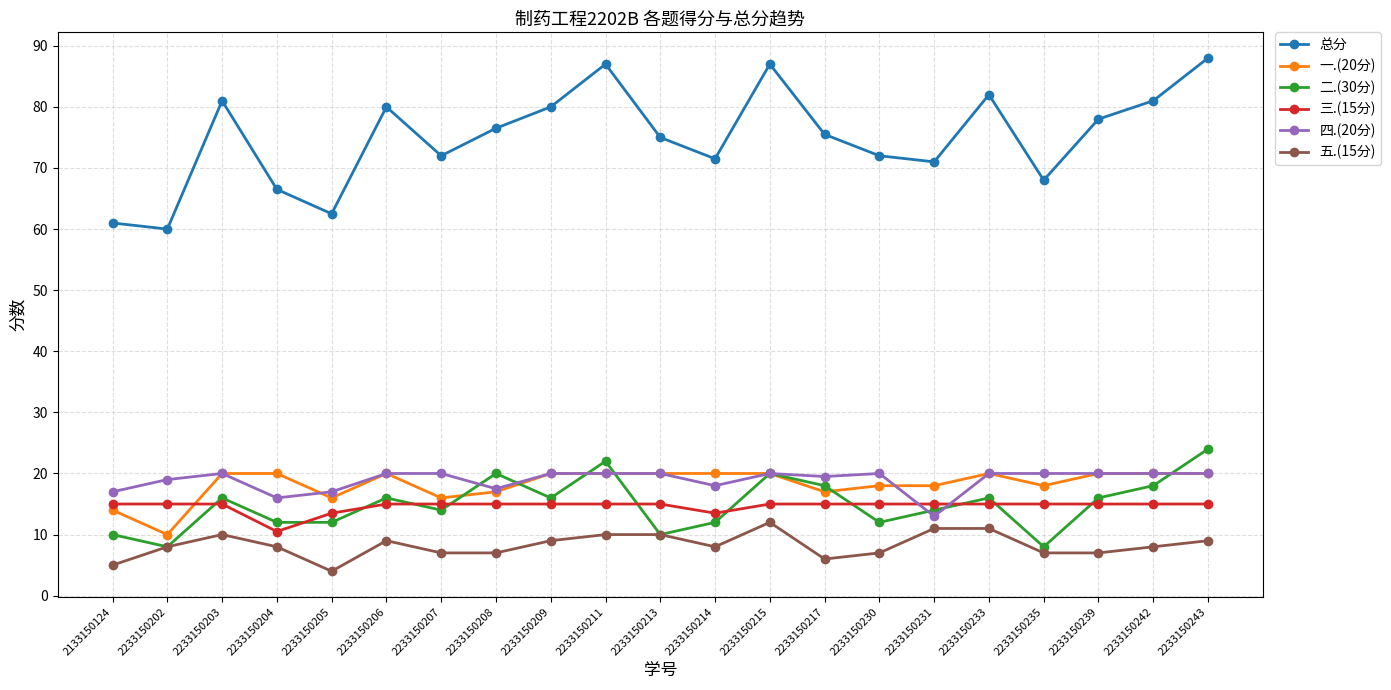

Where is the first local minimum for 一.(20分)?

2233150202